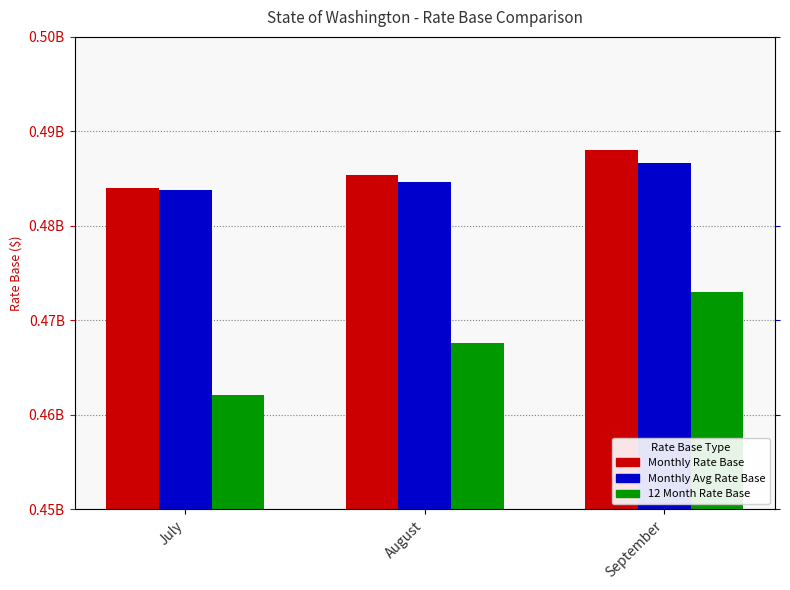

At which label is 12 Month Rate Base closest to 467539707?

August